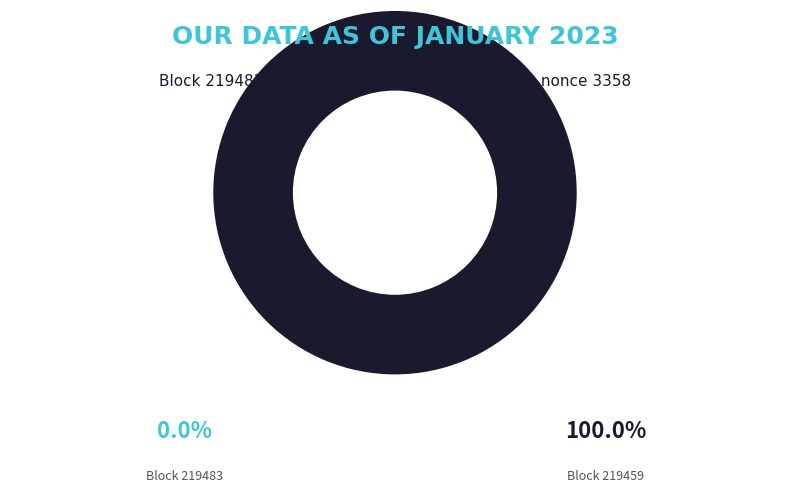

Rank the categories by value from lowest to highest.

219483, 219459